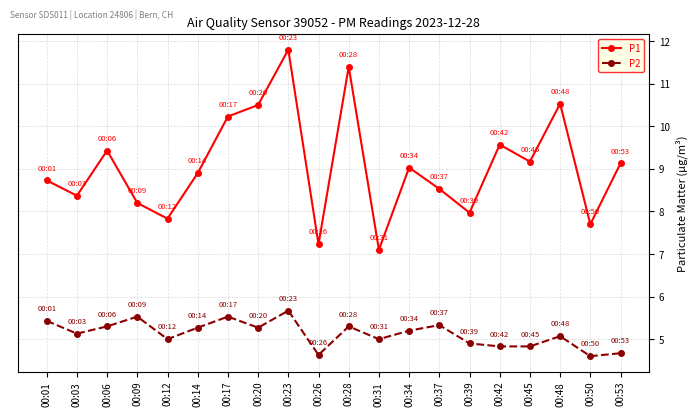

Reading left to right, transcribe all the data shown in this chart.

P1: 8.7	8.4	9.4	8.2	7.8	8.9	10.2	10.5	11.8	7.2	11.4	7.1	9.0	8.5	8.0	9.6	9.2	10.5	7.7	9.1
P2: 5.4	5.1	5.3	5.5	5.0	5.3	5.5	5.3	5.7	4.6	5.3	5.0	5.2	5.3	4.9	4.8	4.8	5.1	4.6	4.7